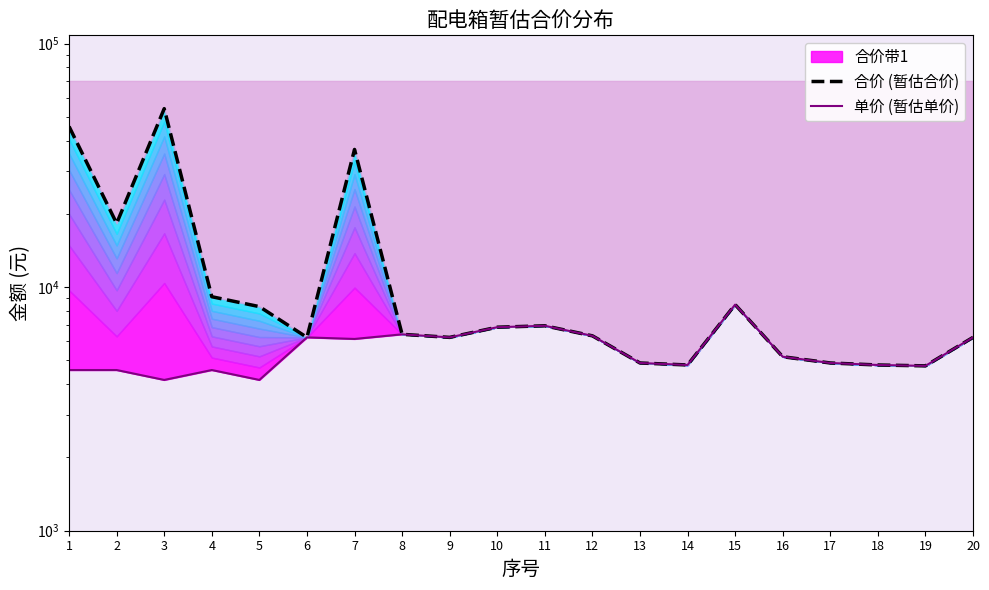

What is the sum of the 单价 (暂估单价) values at 3 and 12?

10473.3